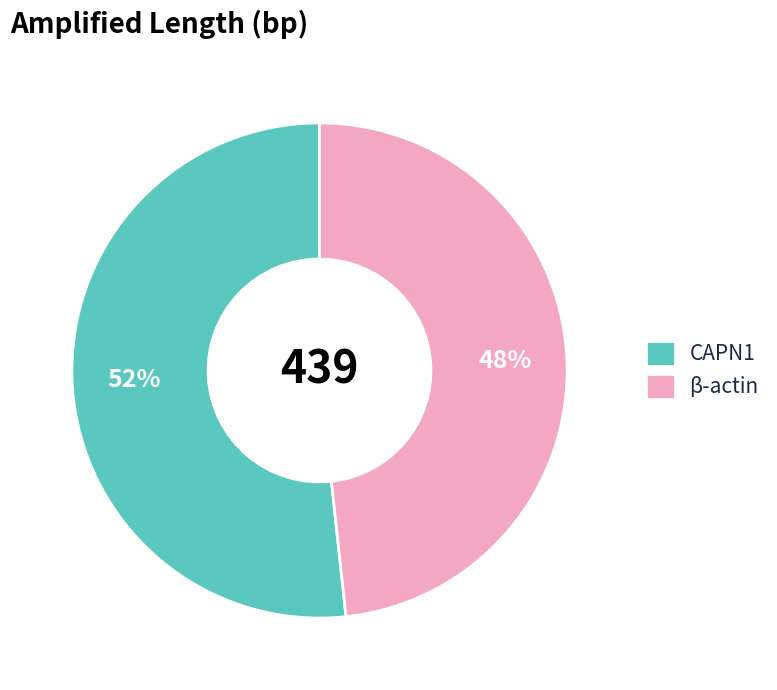

Do β-actin and CAPN1 together represent more than half of the pie?

Yes